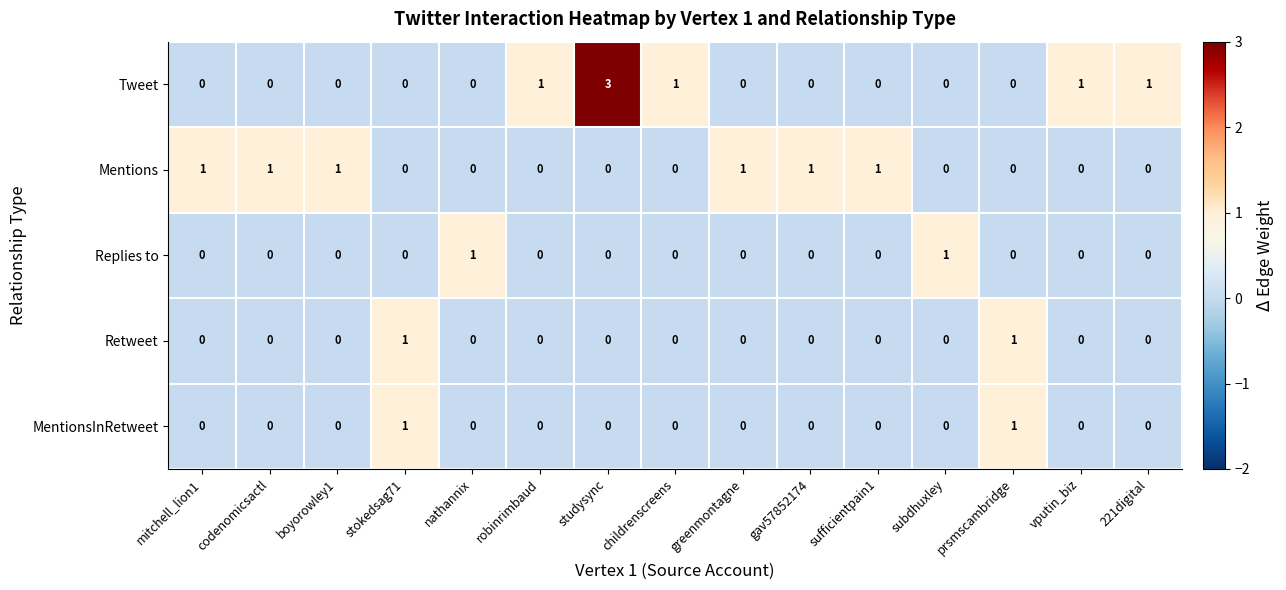

Between nathannix and studysync, which series saw the biggest shift?

Tweet